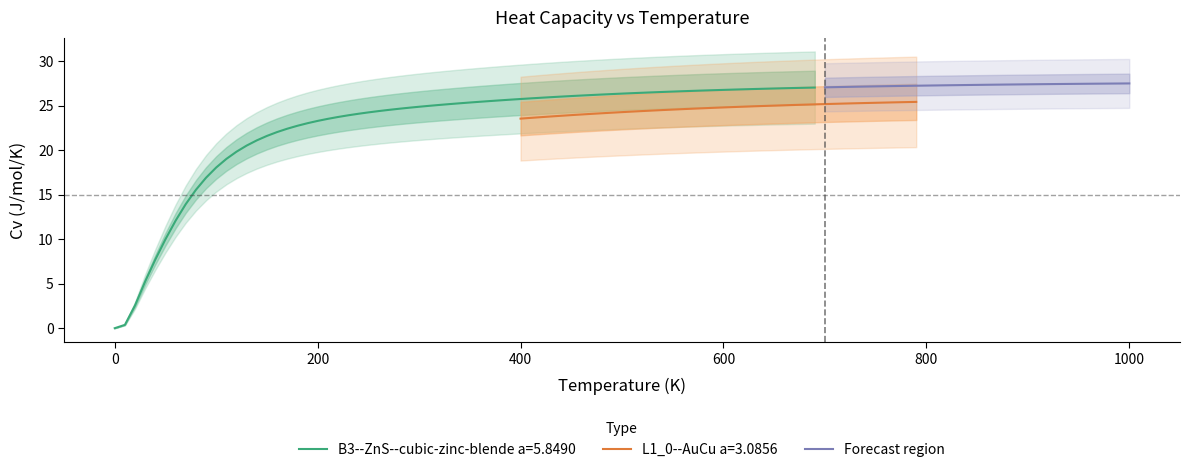

What is the minimum value for Forecast region?

27.0